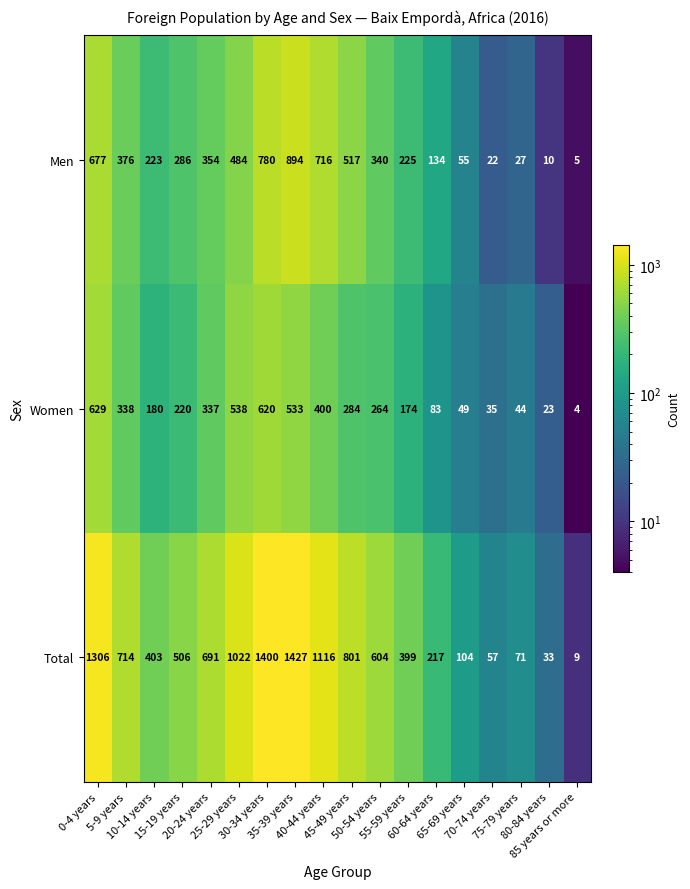

List the series in order of their peak value, lowest first.

Women, Men, Total